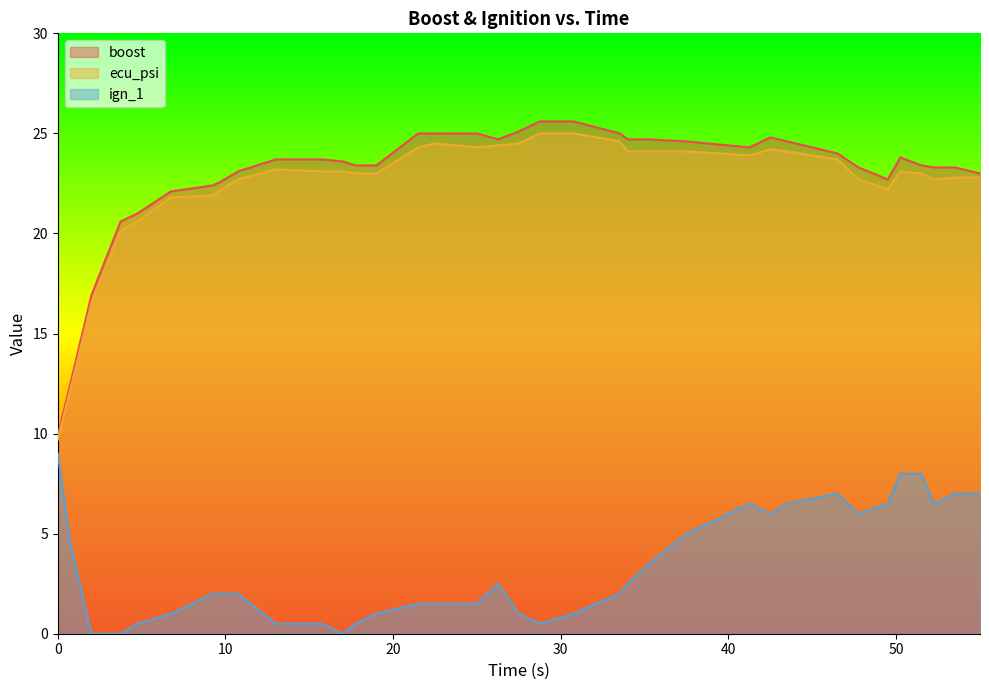

What are all the series names shown in the legend?

boost, ecu_psi, ign_1